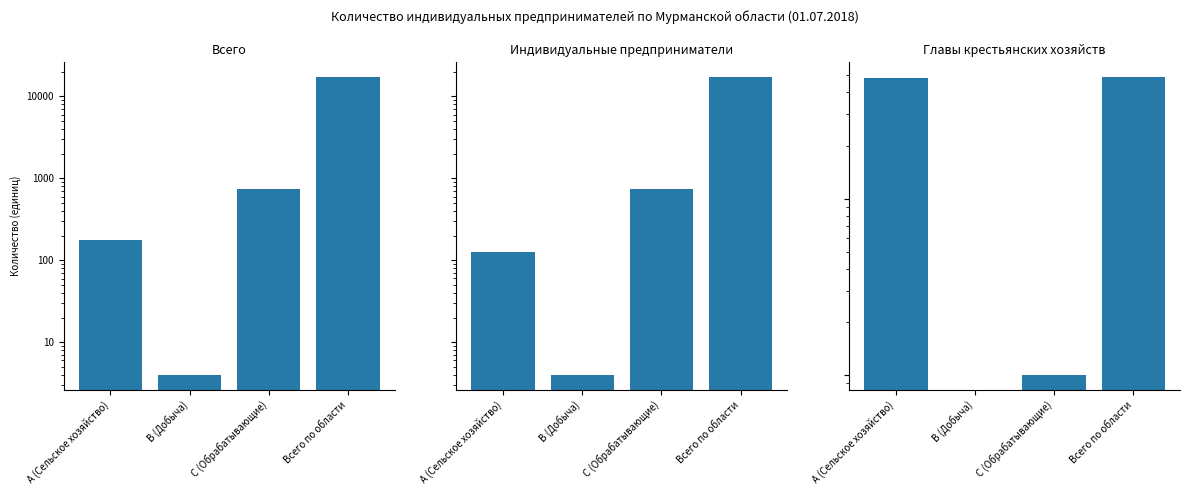

What is the label of the 2nd bar from the left?

B (Добыча)